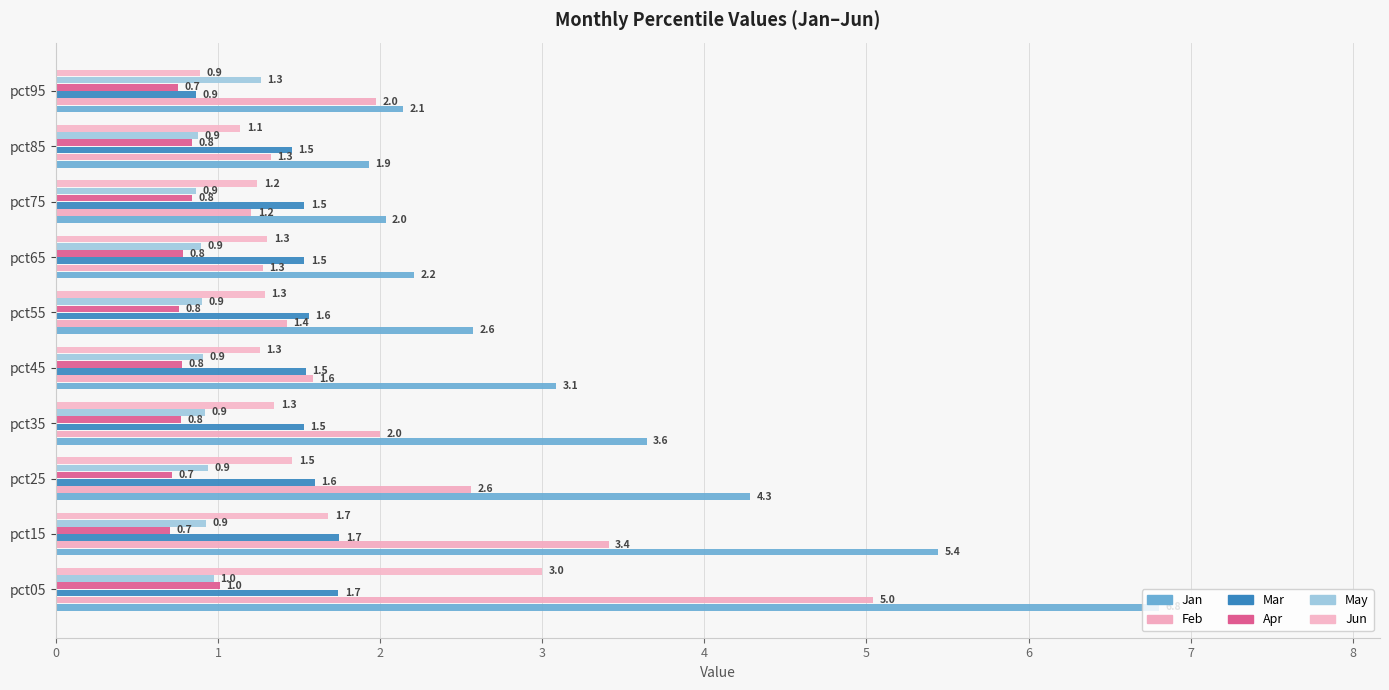

Count the number of data series in this chart.

6